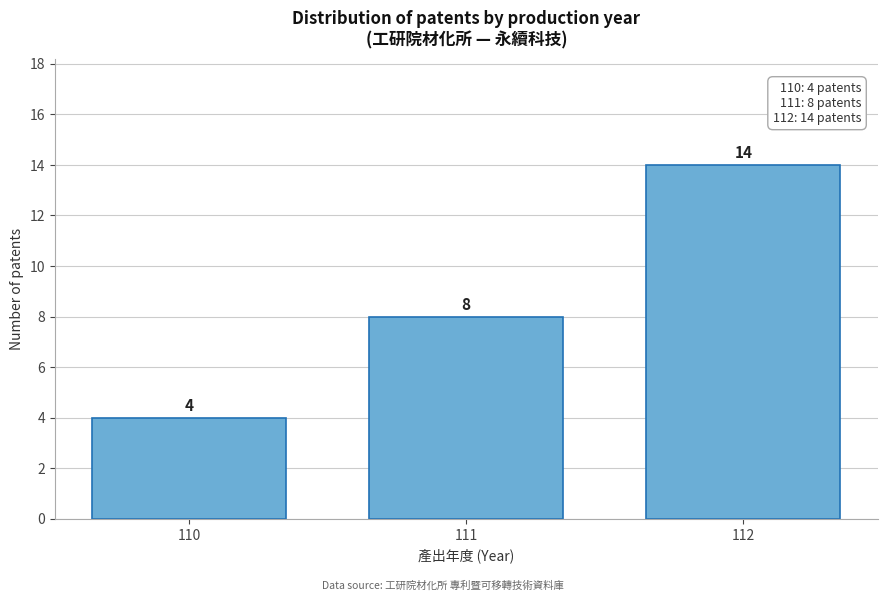

Reading left to right, what are all the values shown in this chart?

4	8	14